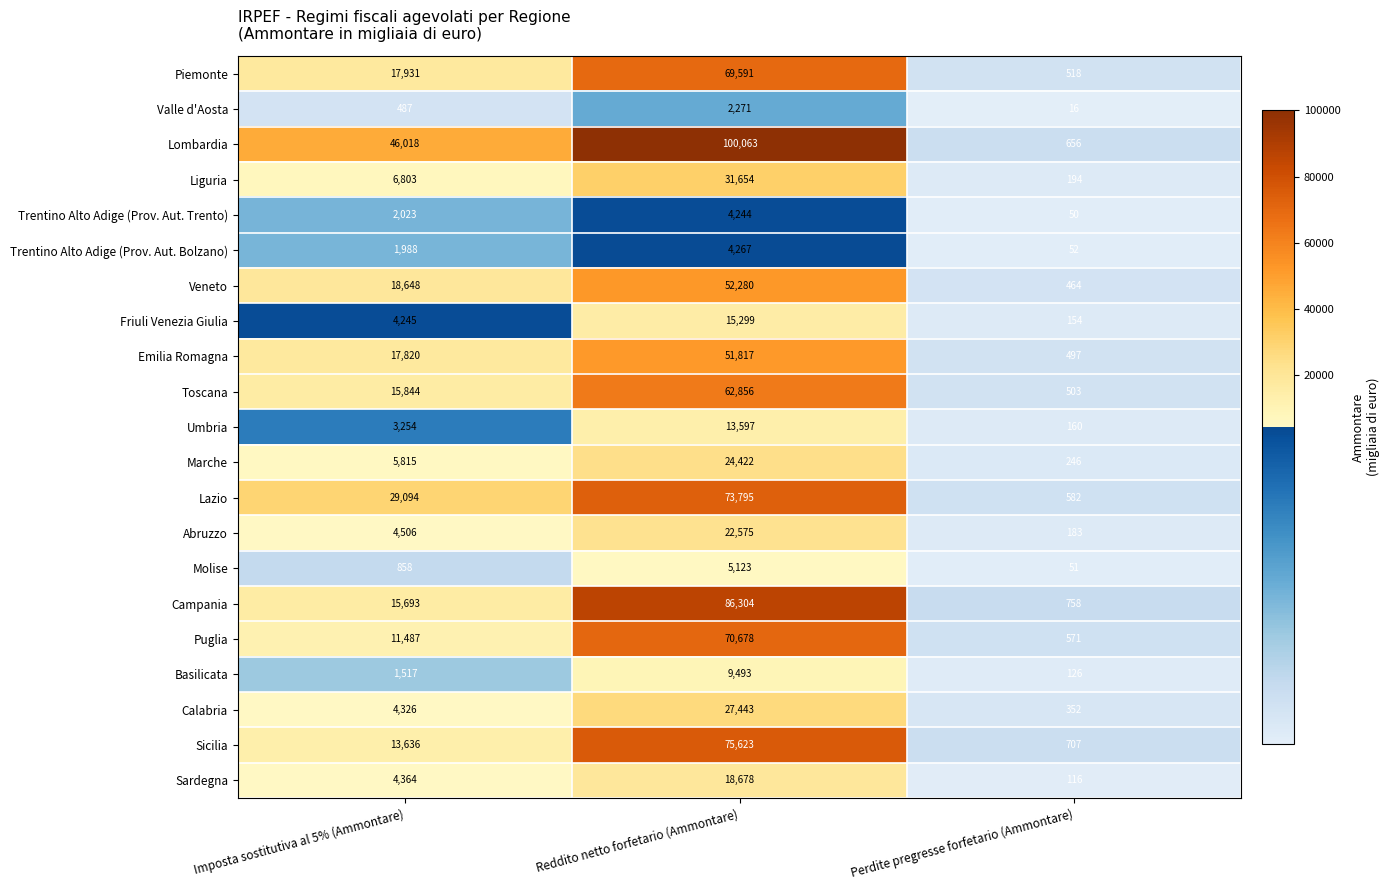

Count the Calabria values in the range 352 to 27443.

3